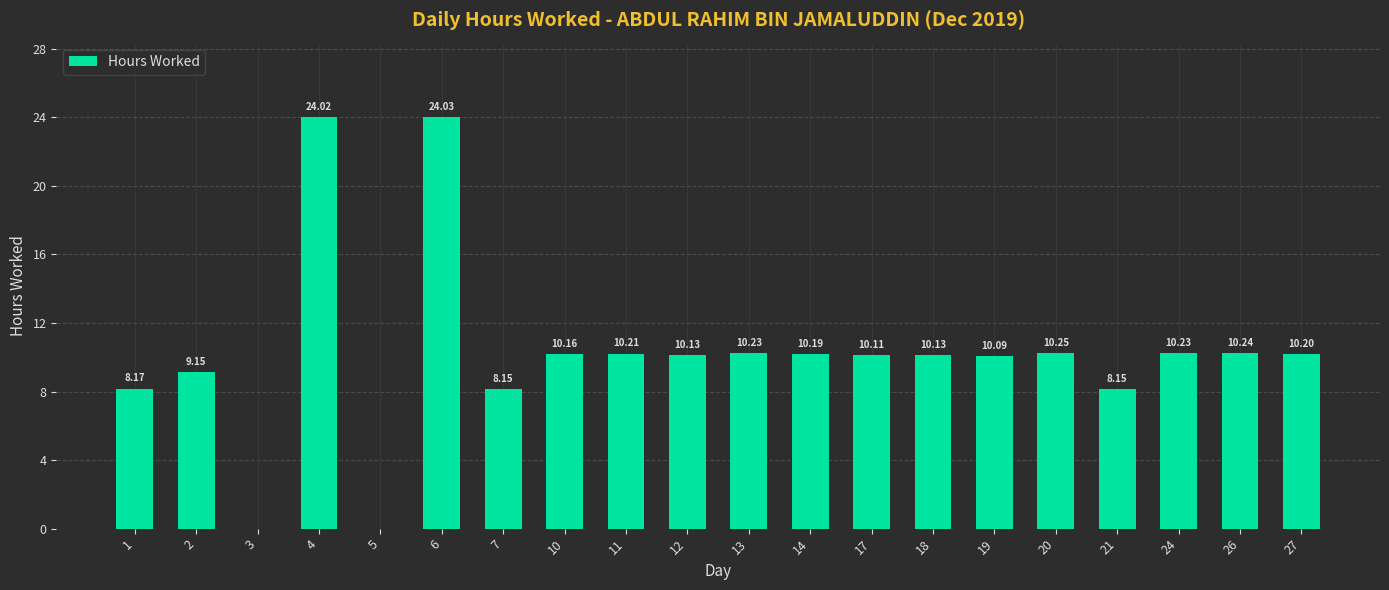

At which label is the value closest to 12?

20